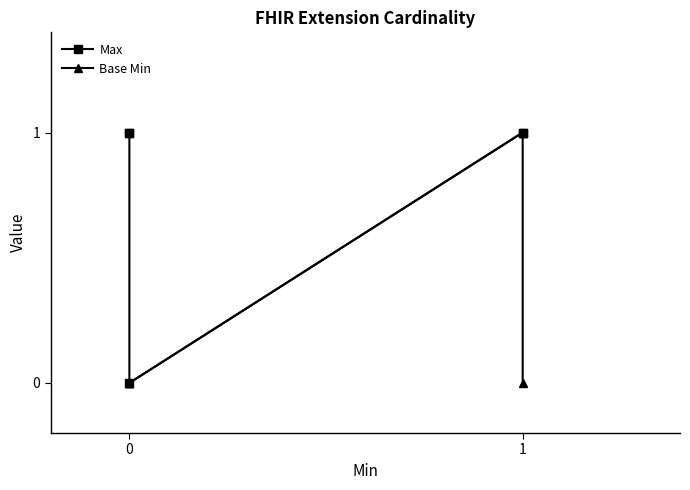

True or false: Base Min and Max cross at least once.

False